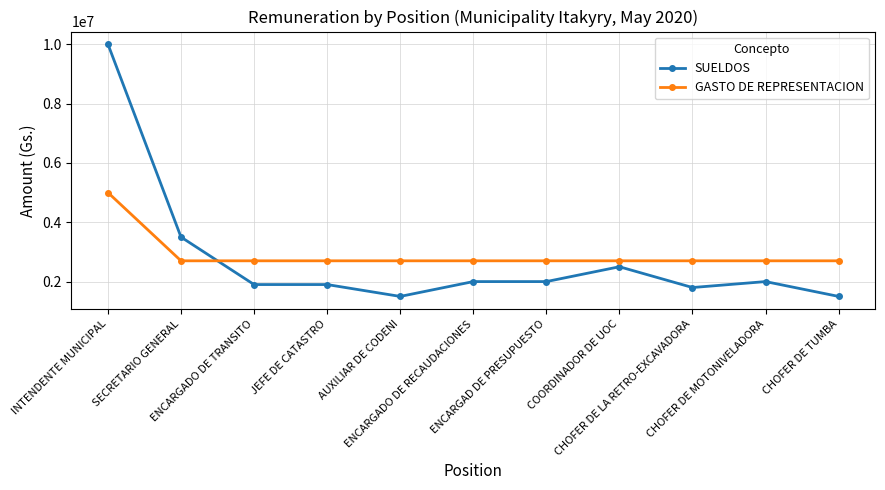

Is it true that SUELDOS equals 2634155 at JEFE DE CATASTRO?

False